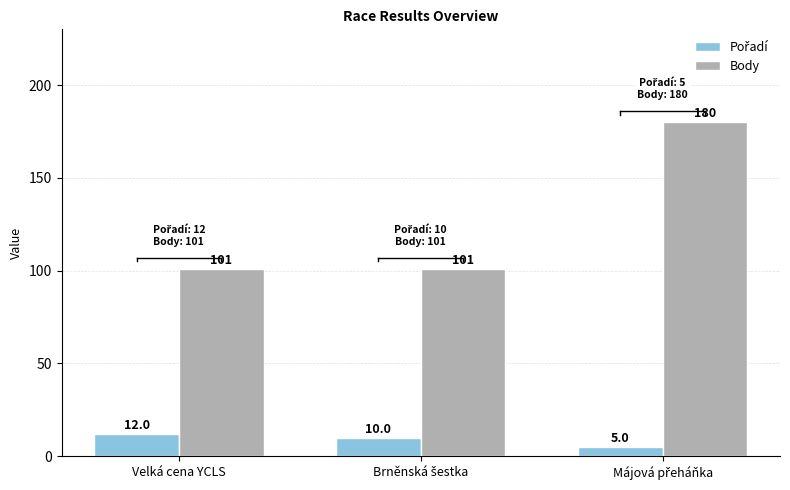

How many bars are there in each group?

2